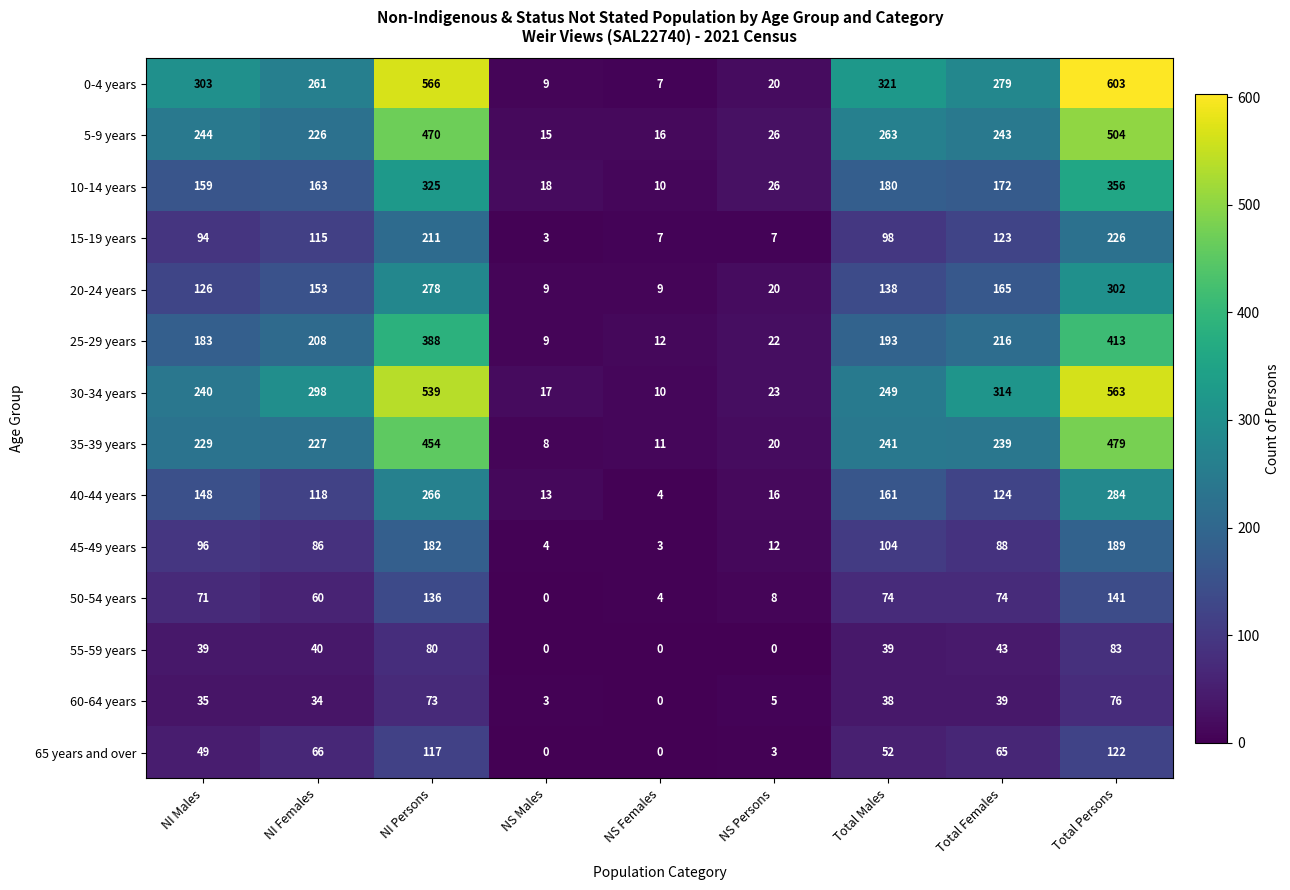

How many values in 65 years and over are above zero?

7